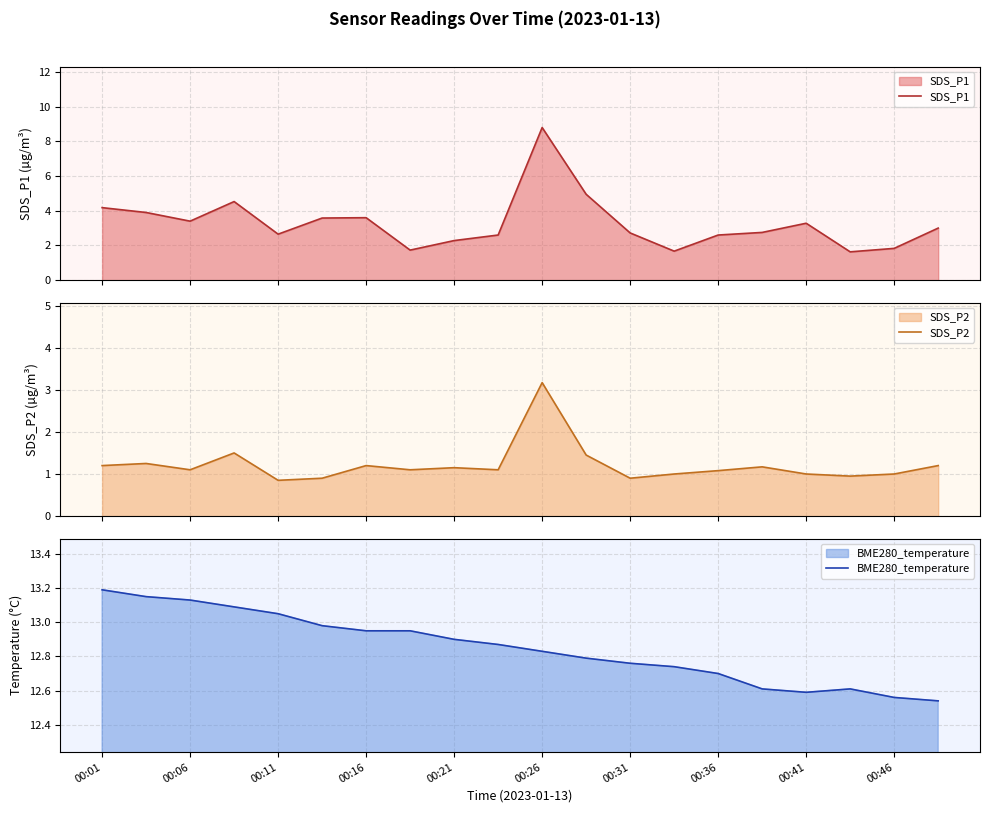

Which series has the largest total across all categories?

BME280_temperature